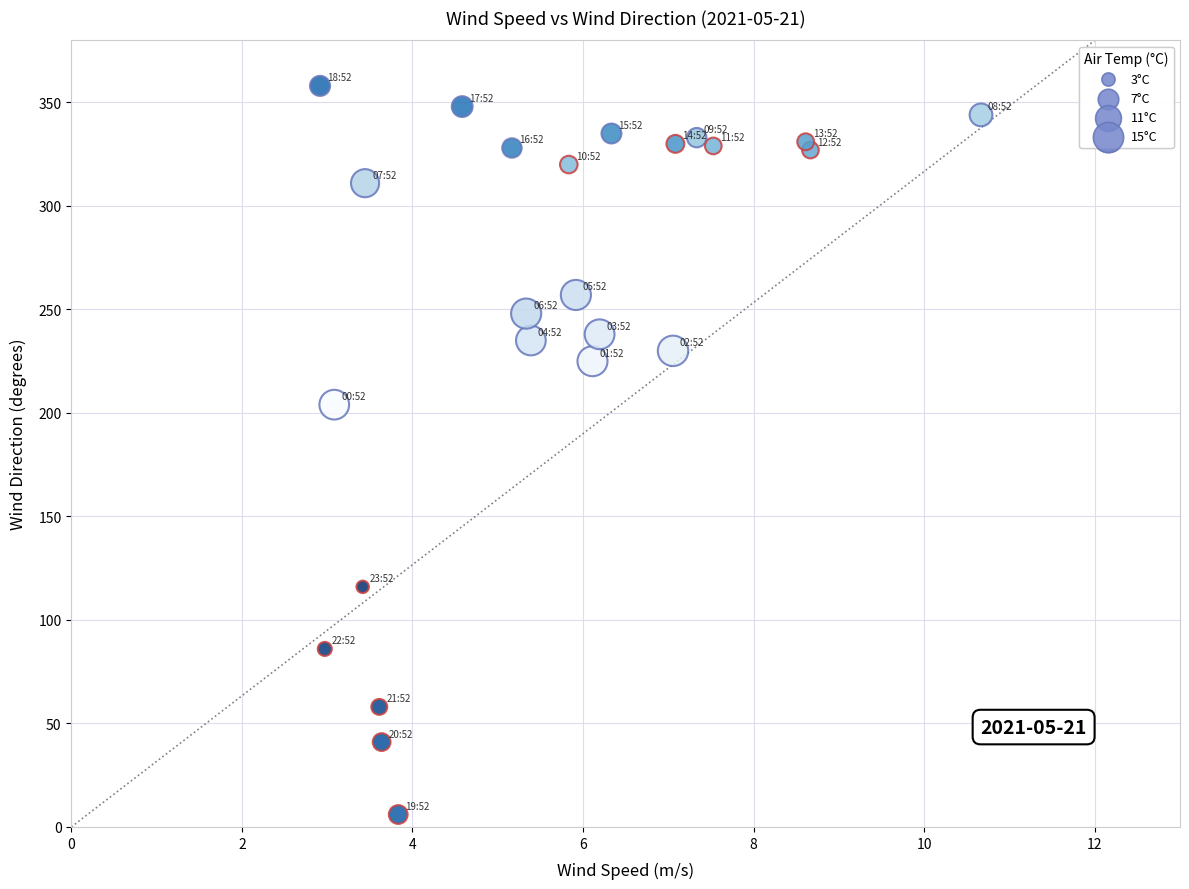

What Y value in the scatter plot is closest to 182?

204